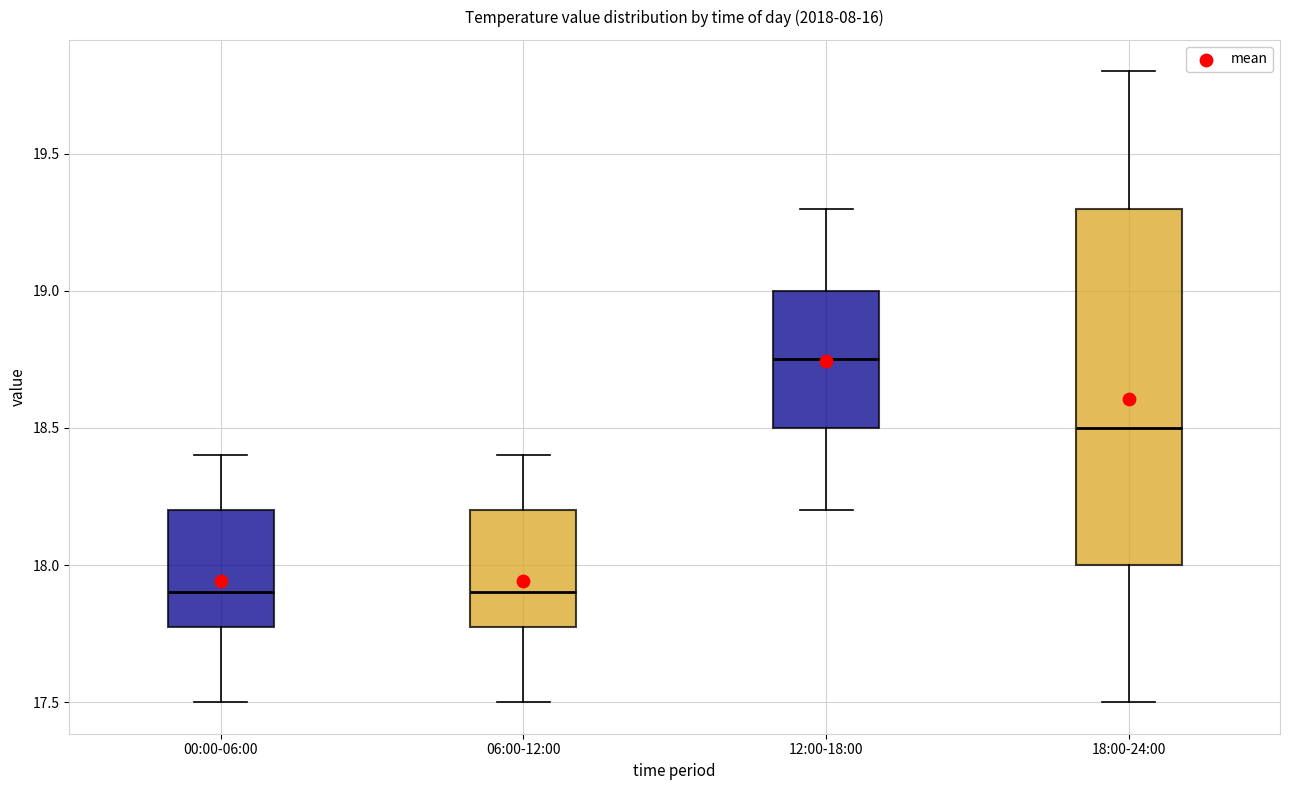

Reading left to right, transcribe this box plot: for each box, give where its median line is, the range the box spans, and where its two whiskers end, as read against the y-axis. The values are not printed on the chart, so give them approximately, as read against the axis.

00:00-06:00: median 17.90, box 17.80 to 18.20, whiskers 17.50 to 18.40
06:00-12:00: median 17.90, box 17.80 to 18.20, whiskers 17.50 to 18.40
12:00-18:00: median 18.75, box 18.50 to 19.00, whiskers 18.20 to 19.30
18:00-24:00: median 18.50, box 18.00 to 19.30, whiskers 17.50 to 19.80